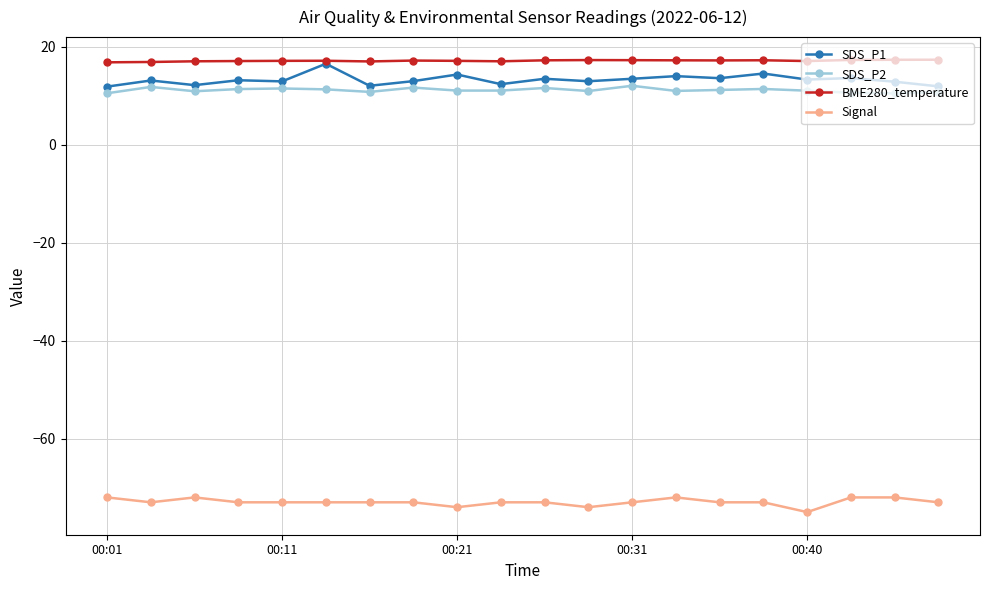

True or false: SDS_P2 and Signal intersect in this chart.

False